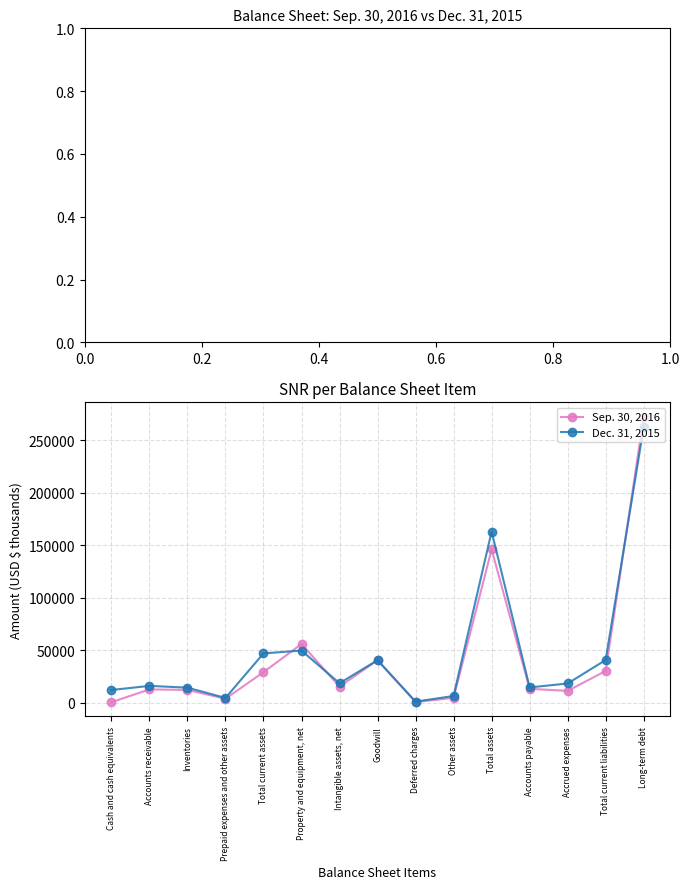

What is the label of the 1st point from the right?

Long-term debt